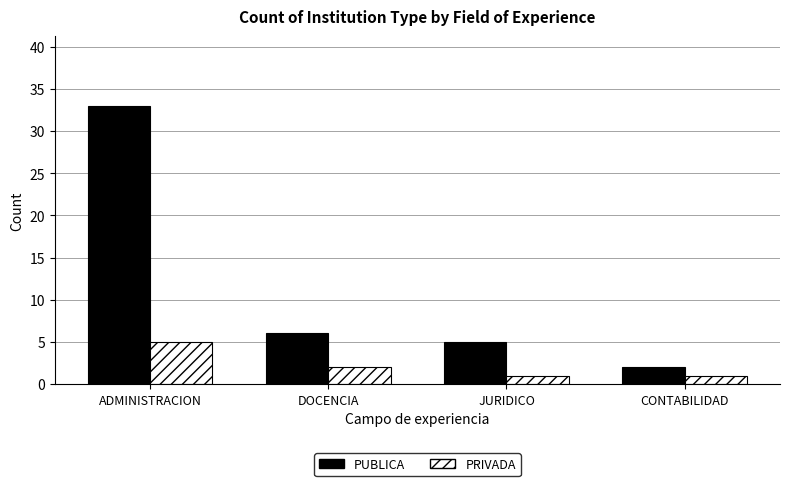

At which label does PRIVADA reach its peak?

ADMINISTRACION